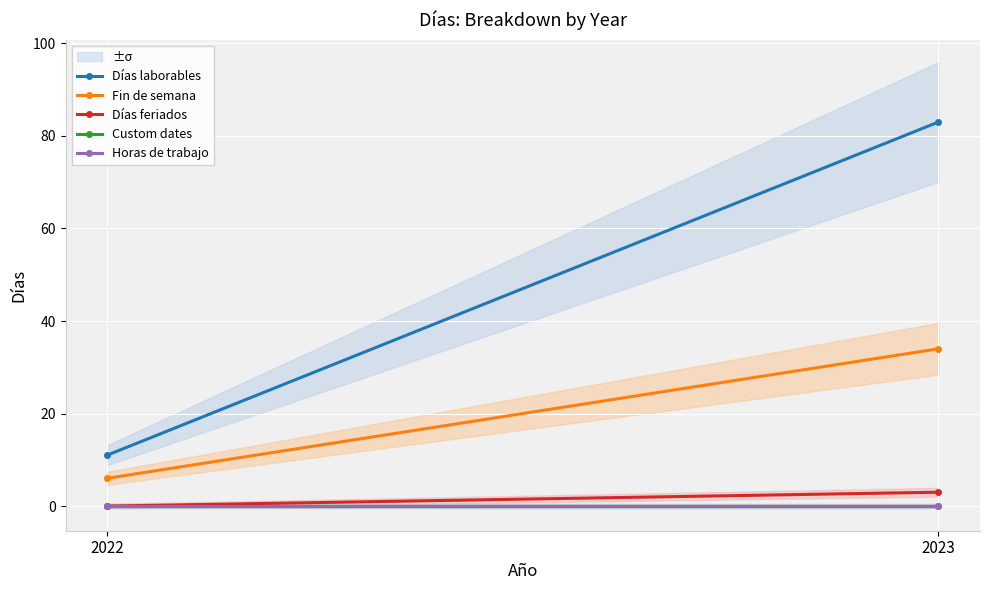

At which label does Días laborables reach its peak?

2023